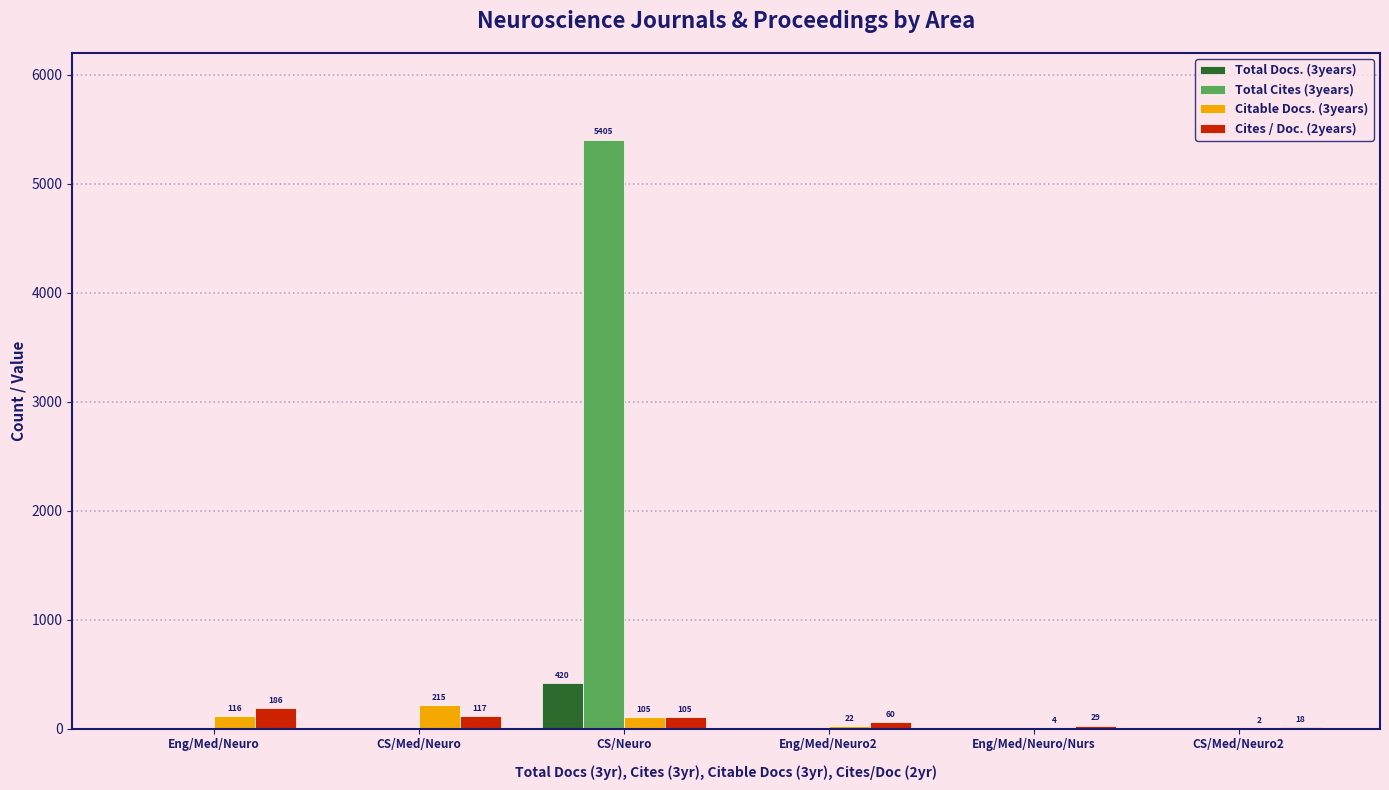

Are the bars horizontal?

No